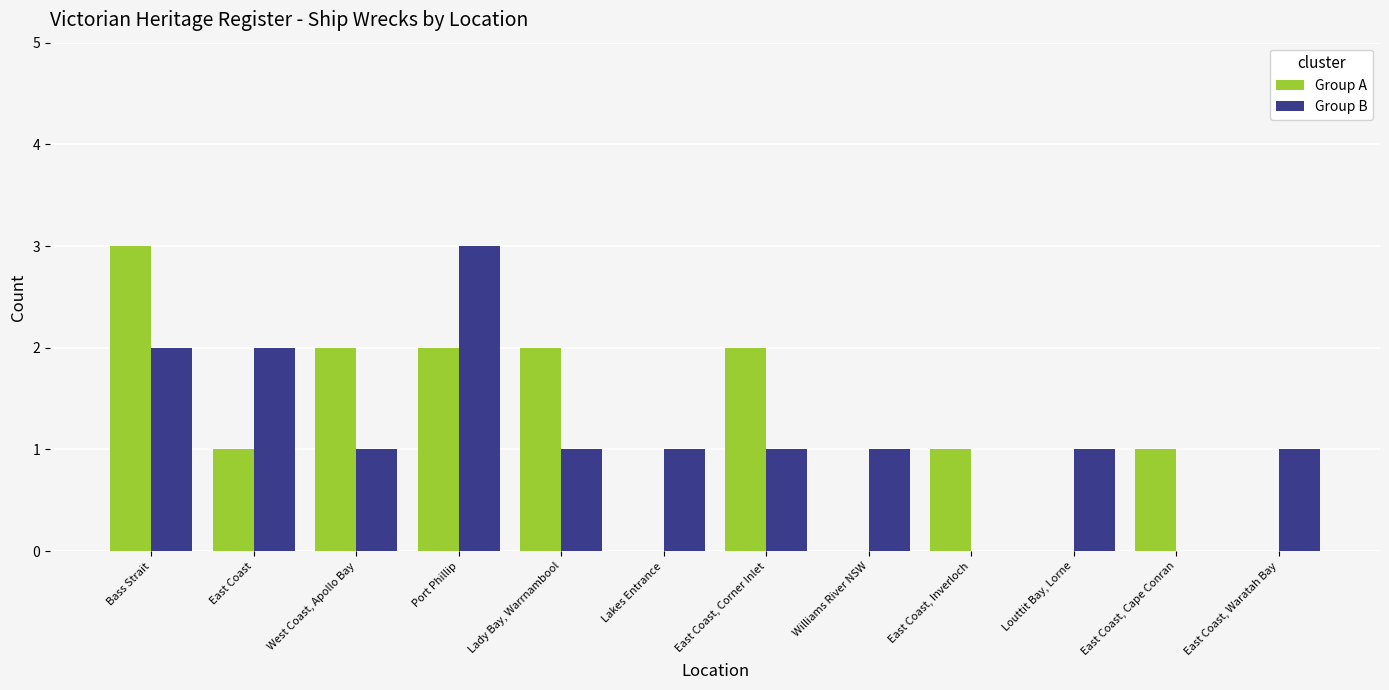

True or false: Group A has a value of 1 at Lady Bay, Warrnambool.

False